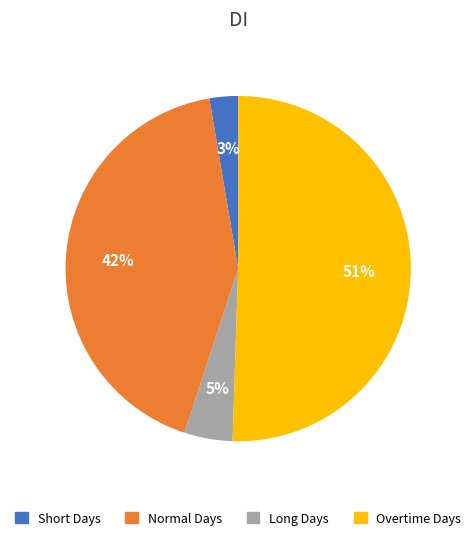

How many slices are in this pie chart?

4